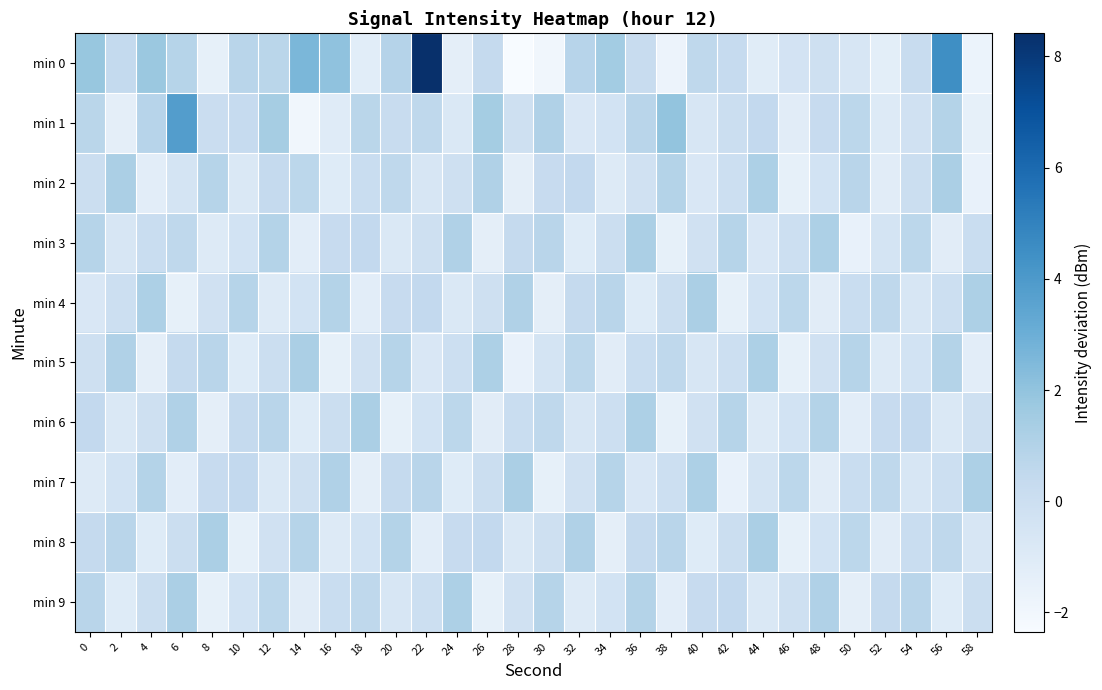

At how many categories does at least one series exceed 7?

1